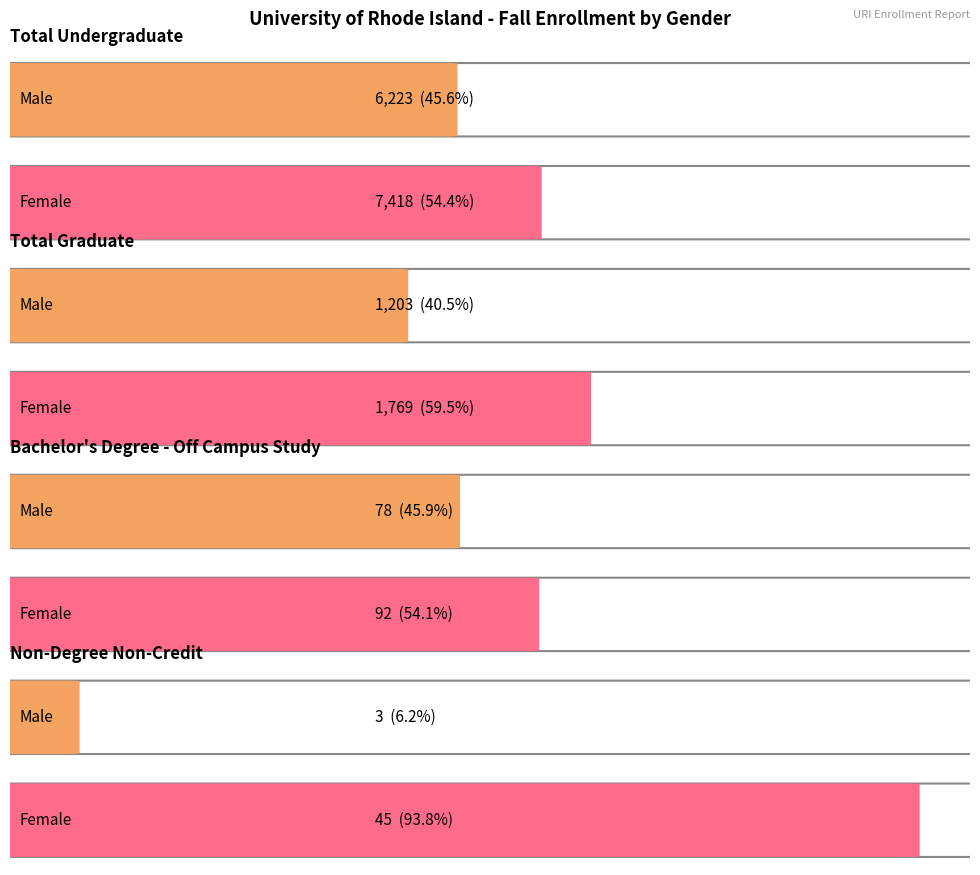

The Male series shows 1903 at Total Graduate. True or false?

False